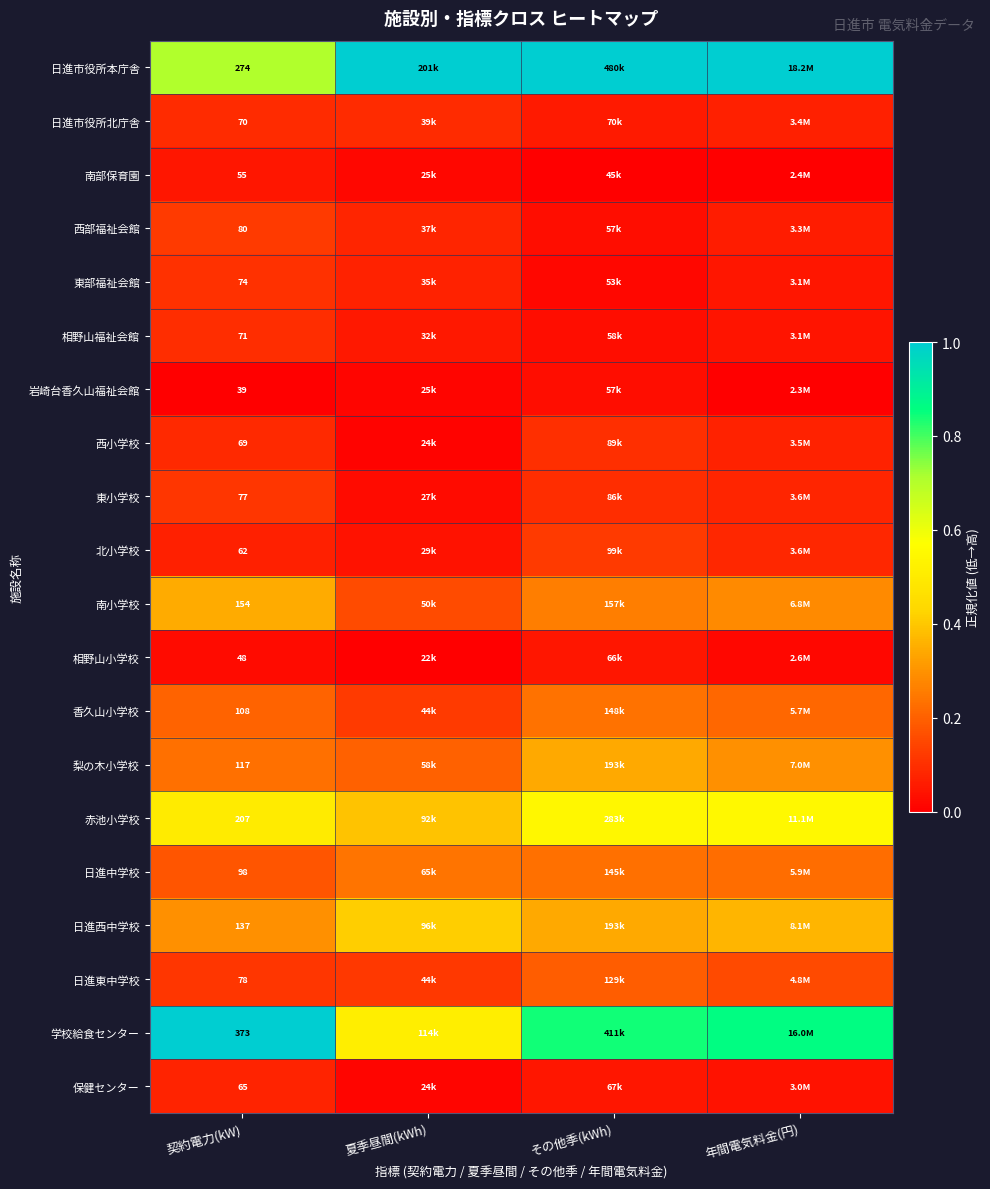

The 梨の木小学校 series shows 0.3 at 年間電気料金(円). True or false?

True